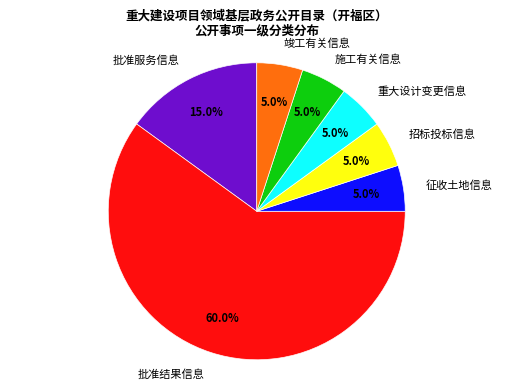

To the nearest percent, what percentage of the pie is 施工有关信息?

5%